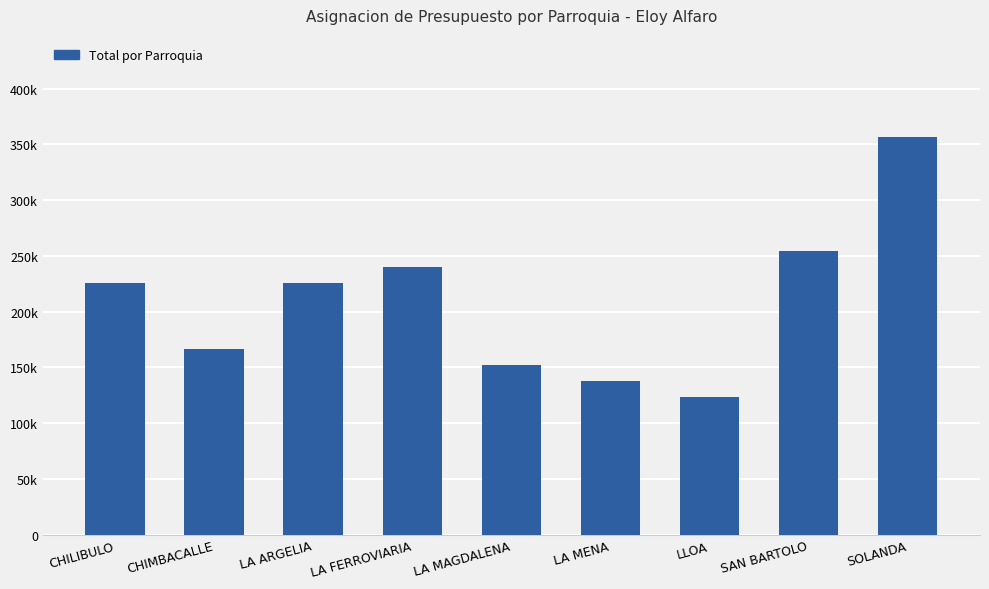

Are the bars horizontal?

No